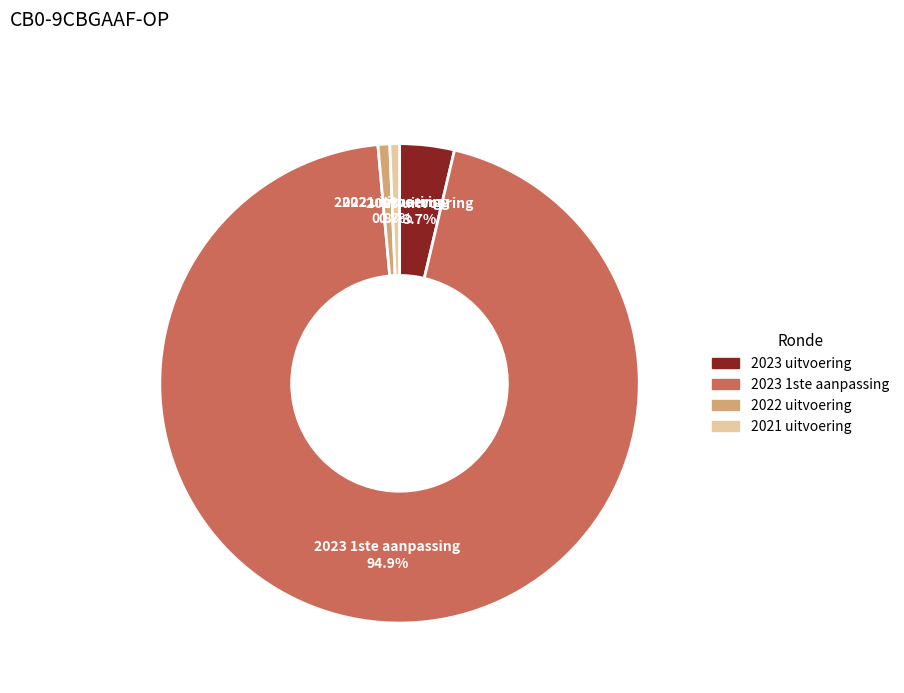

Which category accounts for the majority?

2023 1ste aanpassing